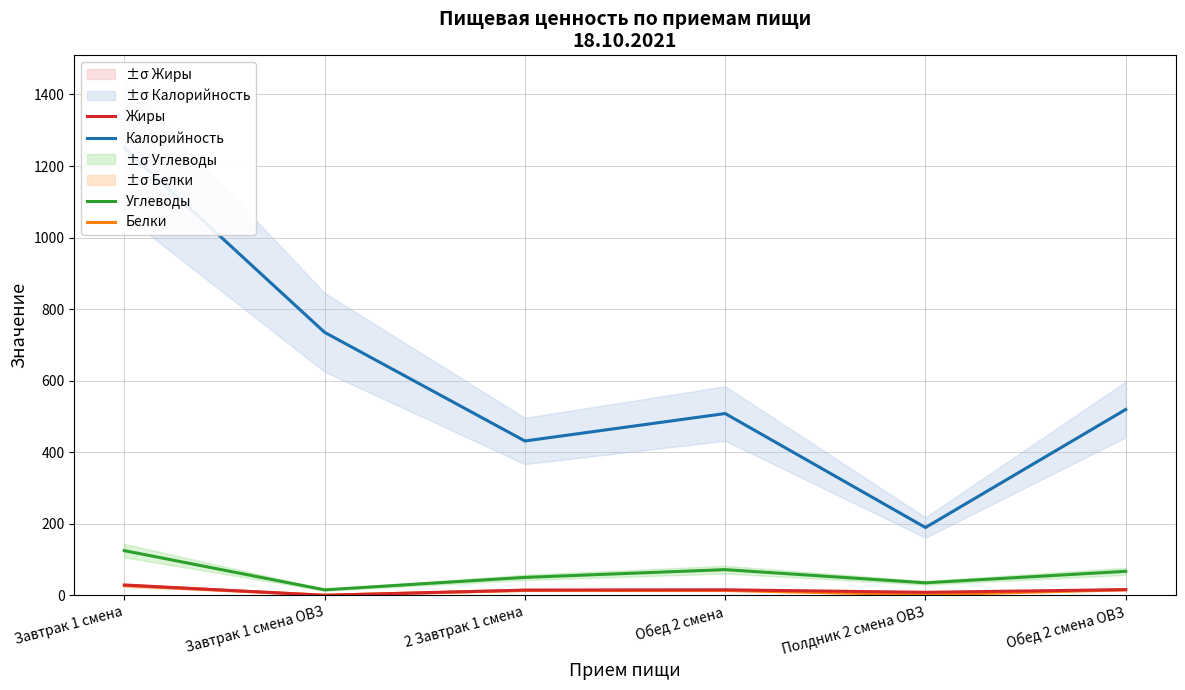

Rank the series by their maximum value, from lowest to highest.

Белки, Жиры, Углеводы, Калорийность